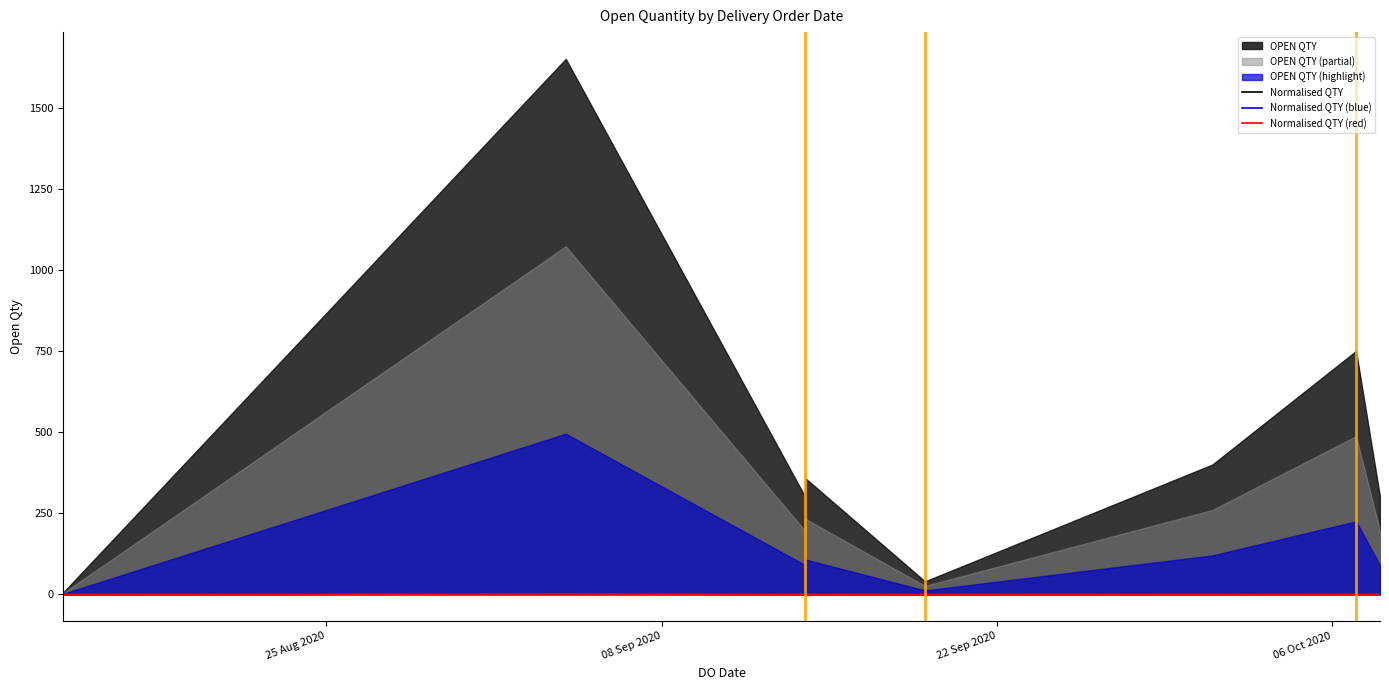

True or false: Normalised QTY and Normalised QTY (red) cross at least once.

False